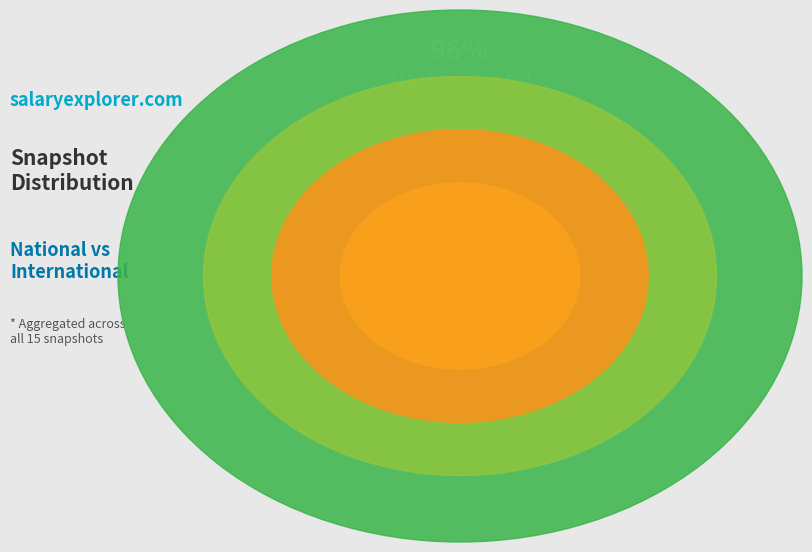

Which slice represents more than half of the pie?

National